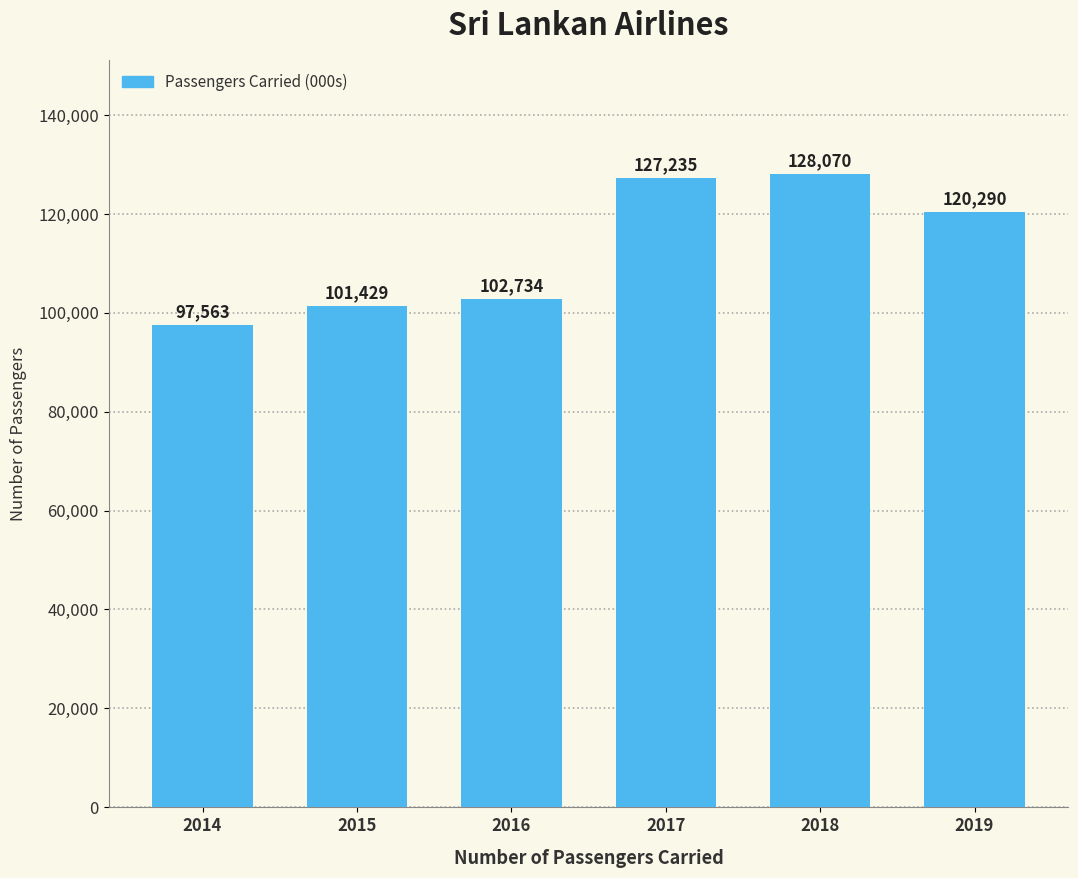

What is the minimum value shown in the chart?

97563